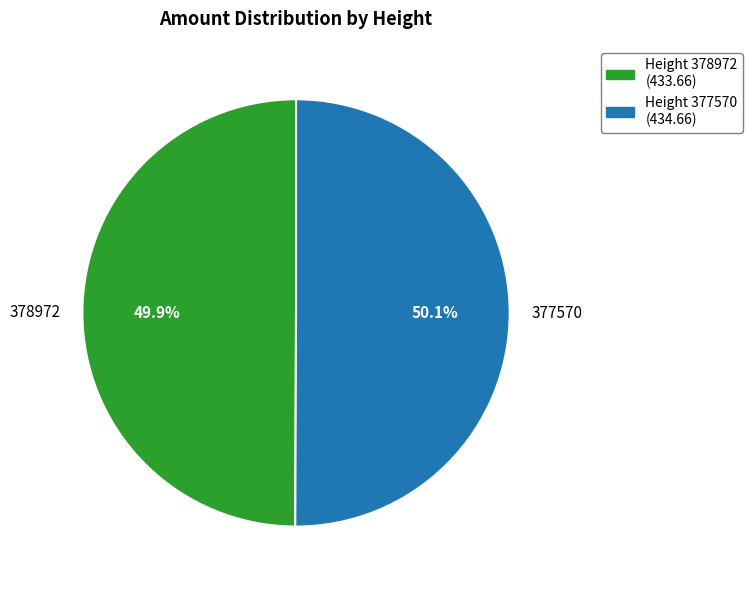

What percentage is the 378972 slice, to the nearest percent?

50%